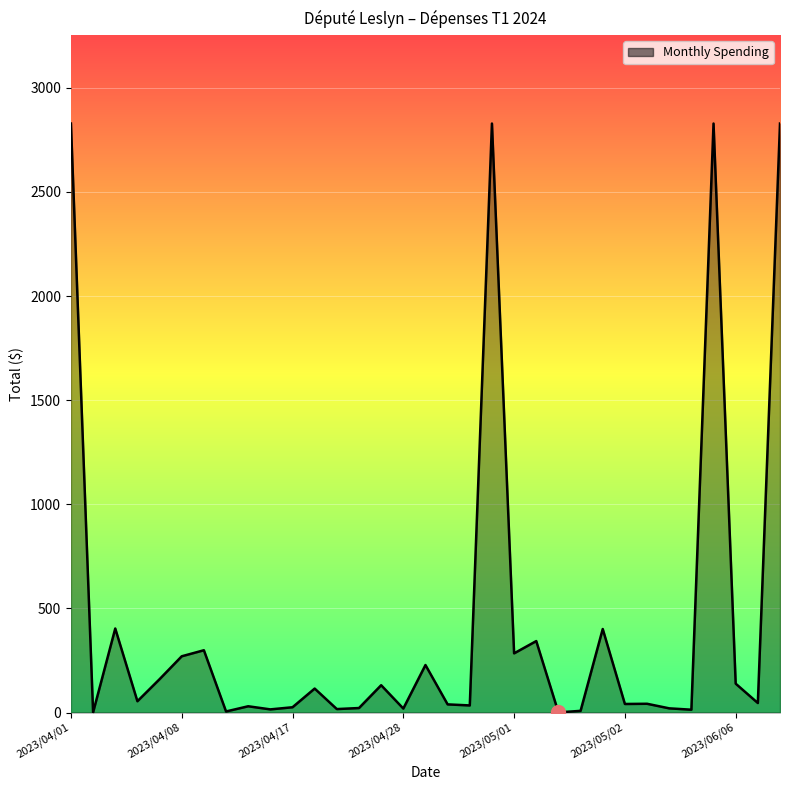

What is the greatest value displayed?

2828.4